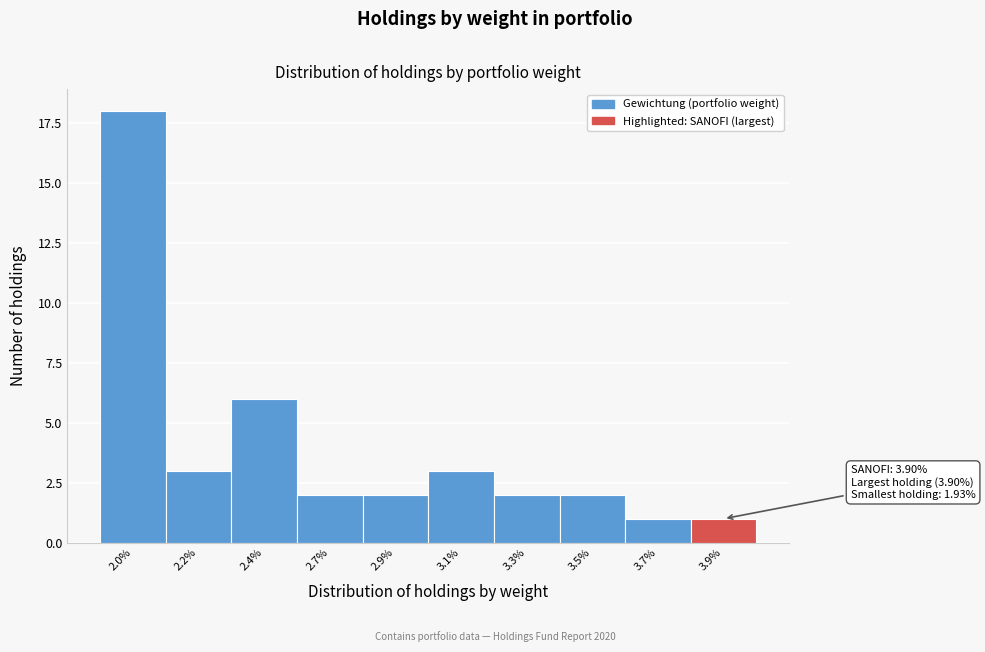

Reading left to right, what are all the values shown in this chart?

2.0%=18	2.2%=3	2.4%=6	2.7%=2	2.9%=2	3.1%=3	3.3%=2	3.5%=2	3.7%=1	3.9%=1